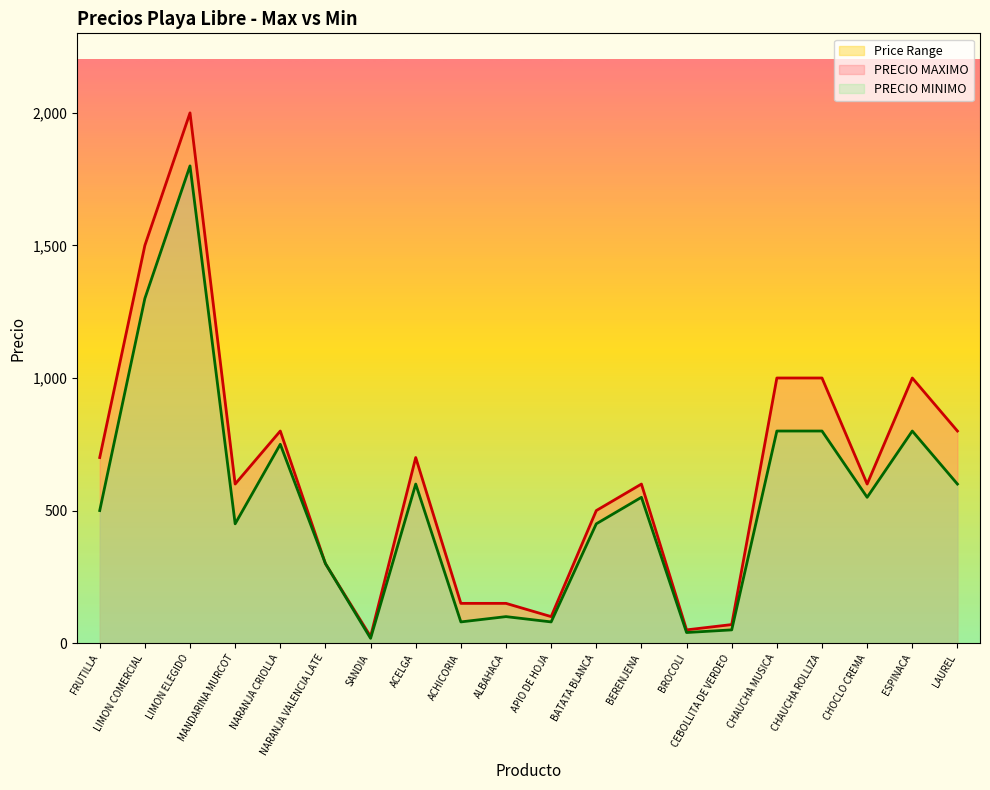

What is the difference between the highest and lowest values at MANDARINA MURCOT?

150